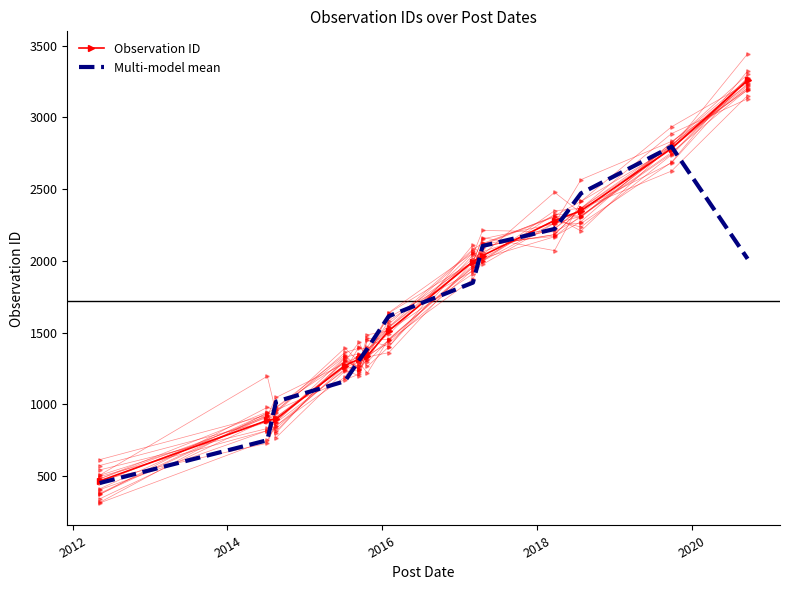

Which series ends up on top after the final intersection of Observation ID and Multi-model mean?

Observation ID